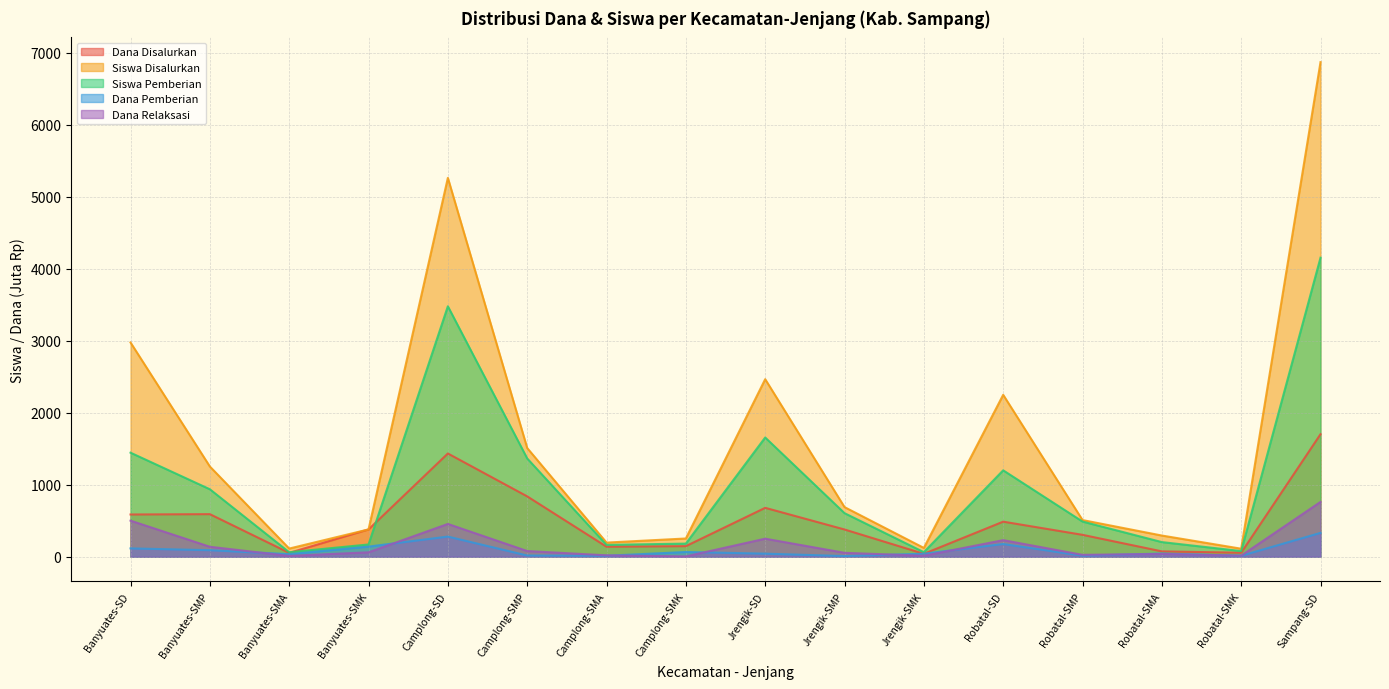

Which series has the largest total across all categories?

Siswa Disalurkan